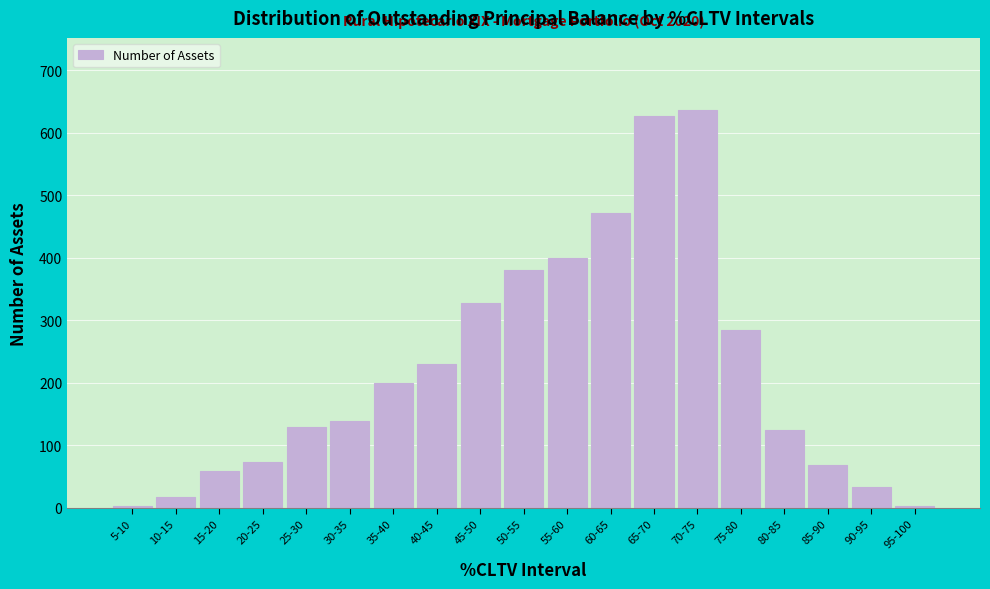

Reading left to right, what are all the values shown in this chart?

5-10=3	10-15=18	15-20=59	20-25=73	25-30=130	30-35=139	35-40=199	40-45=230	45-50=327	50-55=381	55-60=399	60-65=471	65-70=627	70-75=637	75-80=284	80-85=124	85-90=68	90-95=33	95-100=3